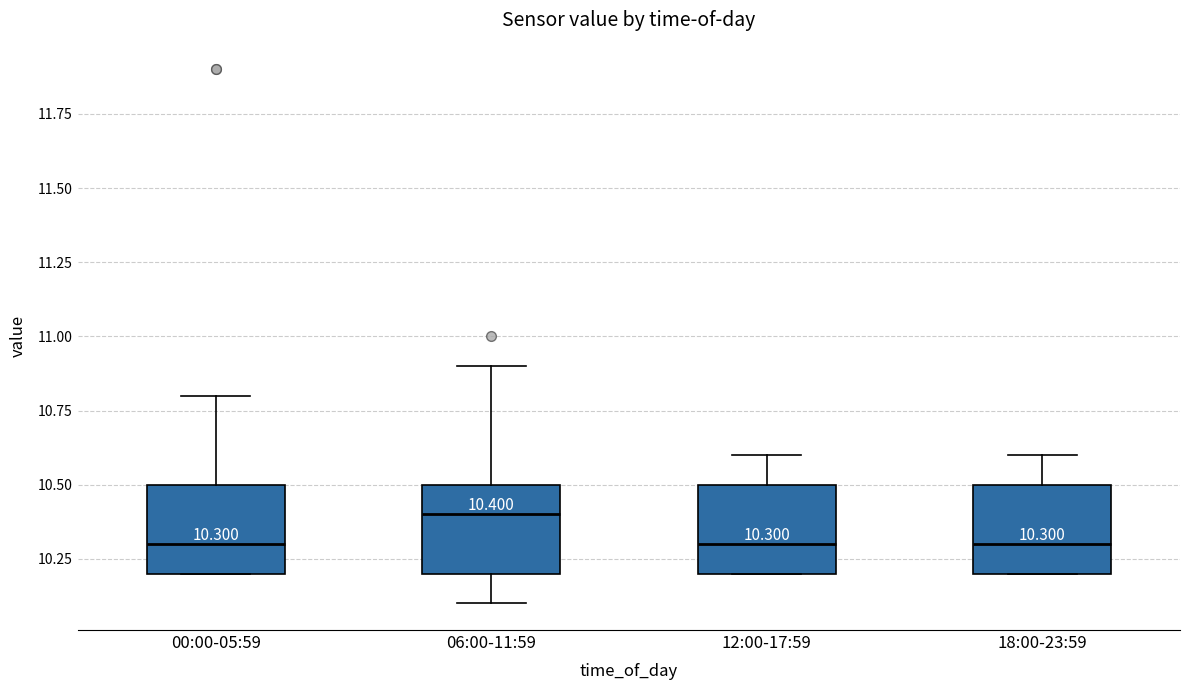

Which box's median line is the highest?

06:00-11:59